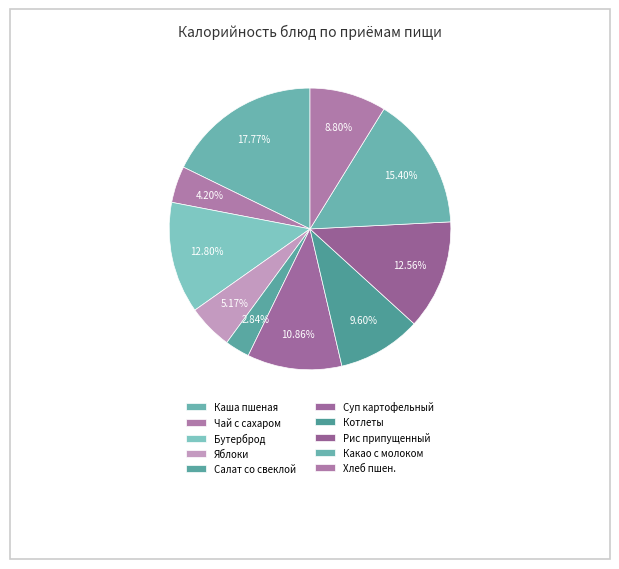

Does any single category account for the majority?

No